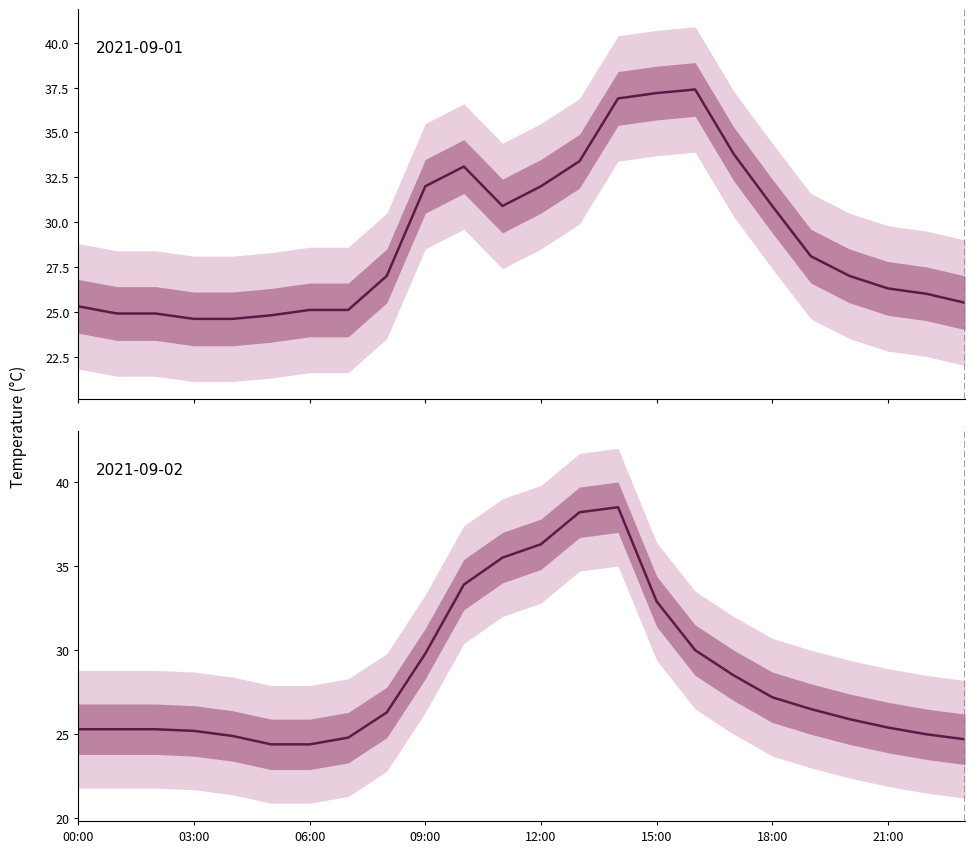

Count the number of data series in this chart.

2